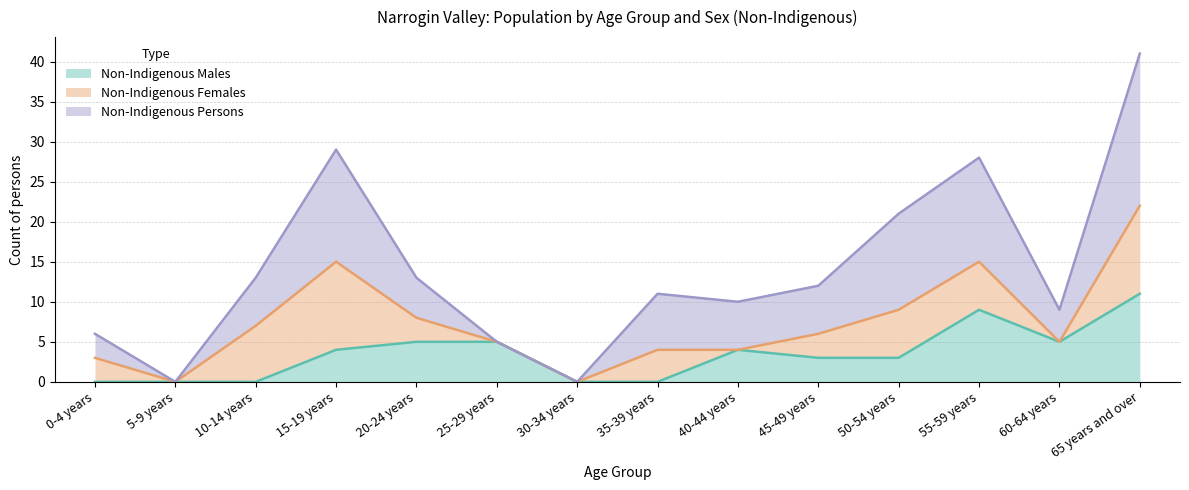

At which label does Non-Indigenous Males reach its peak?

65 years and over